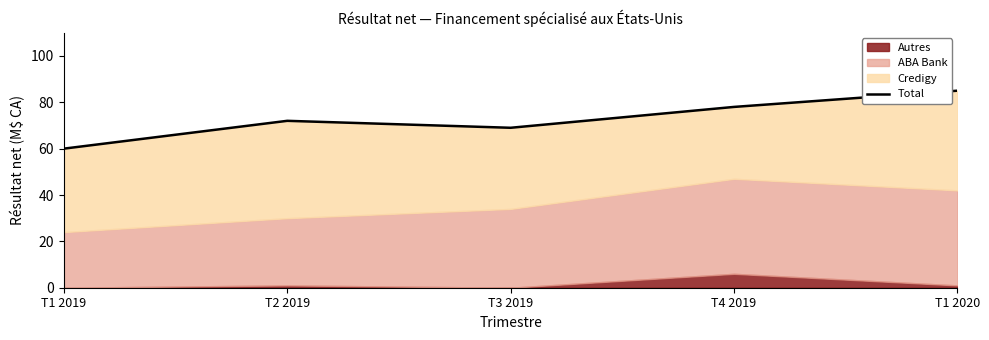

What is the sum of all values?

364